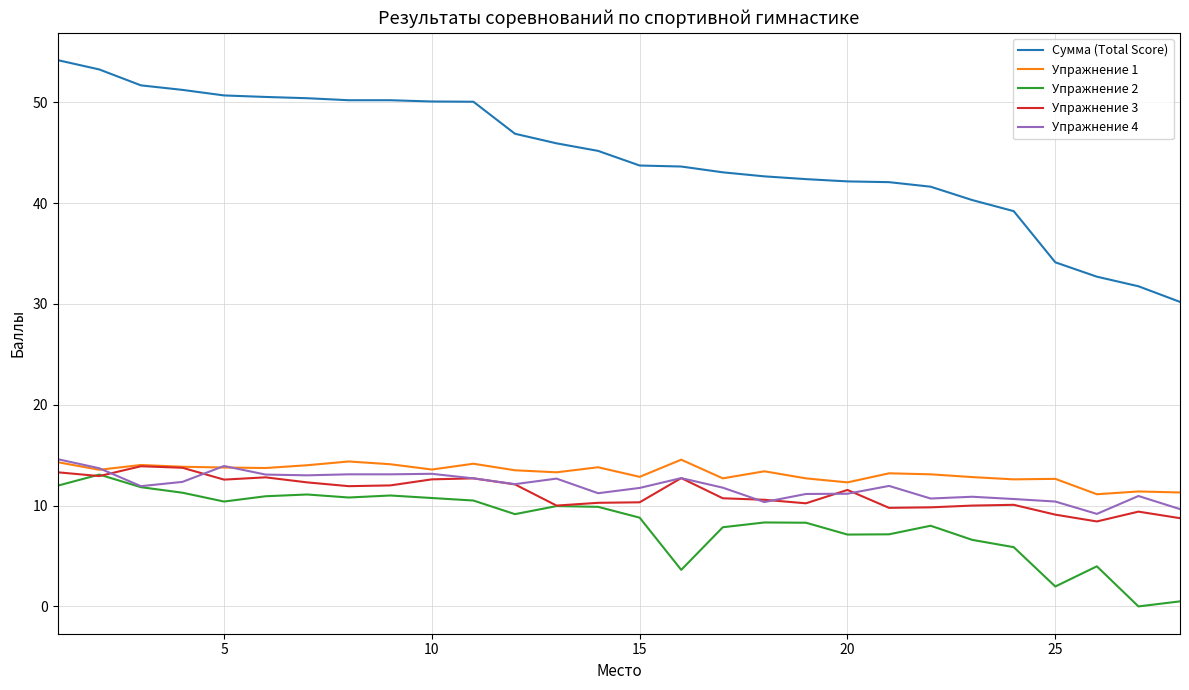

Which series has the largest total across all categories?

Сумма (Total Score)